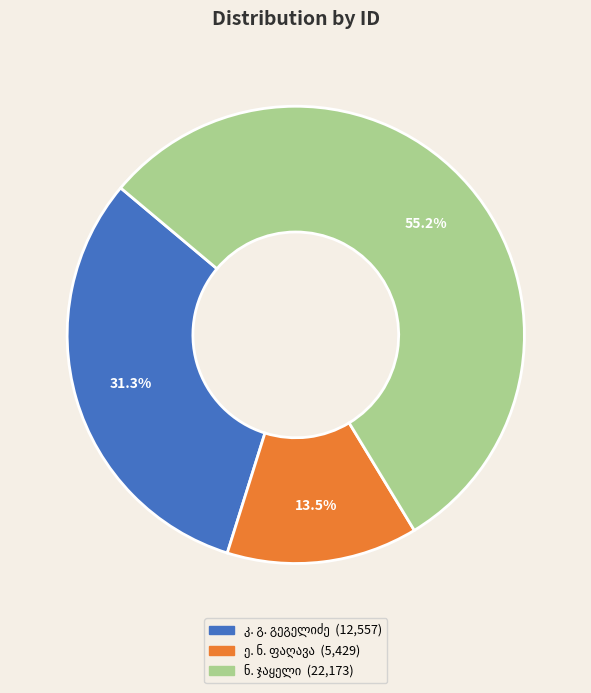

Is there a majority slice in this chart?

Yes